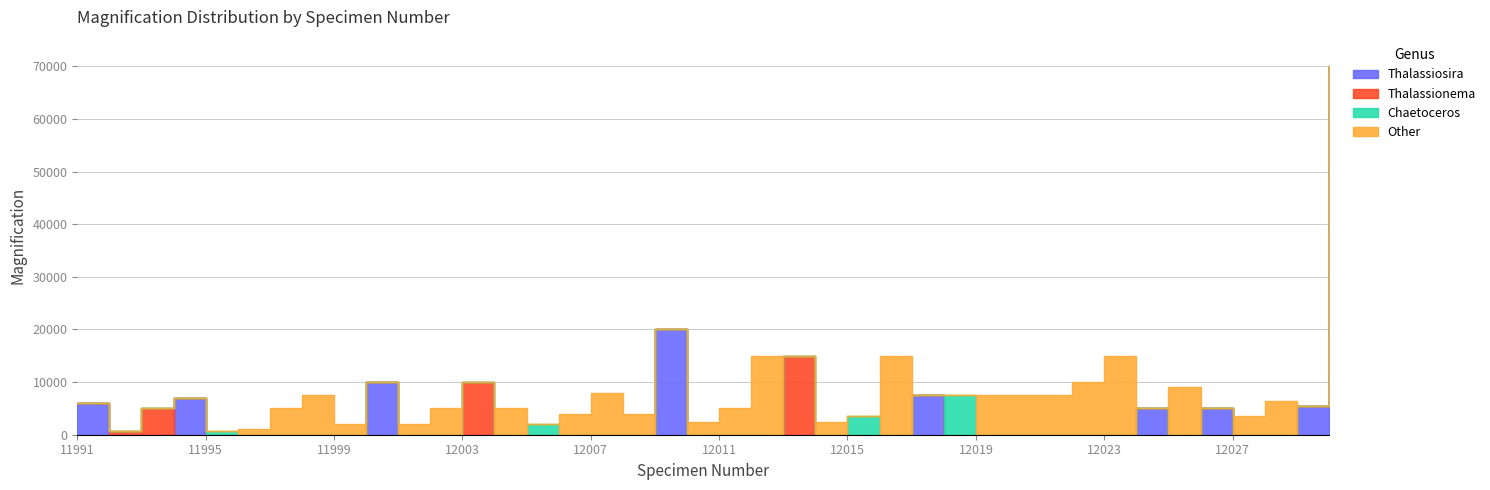

The Other series shows 7266 at 11992. True or false?

False